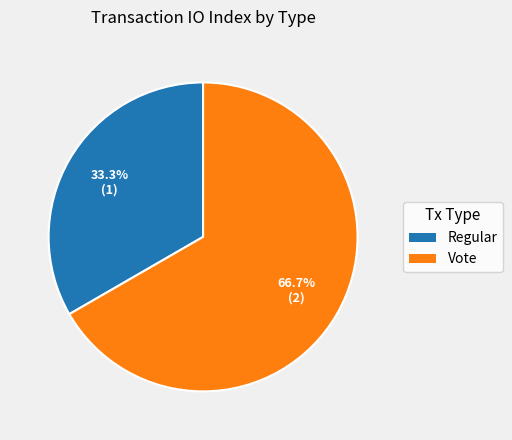

How many slices are in this pie chart?

2